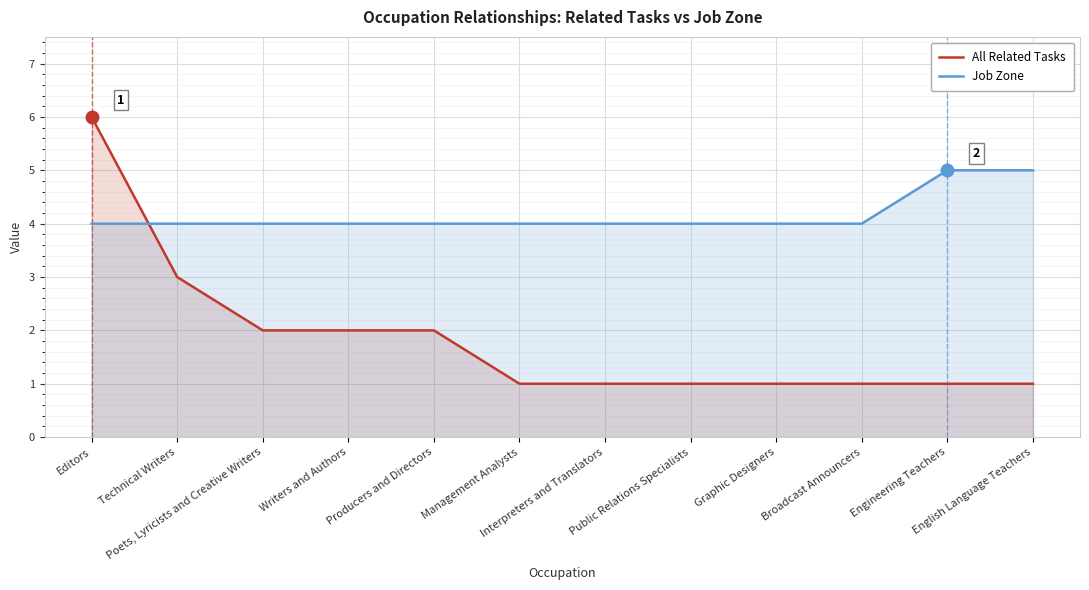

Which category has the lowest value in the All Related Tasks series?

Management Analysts